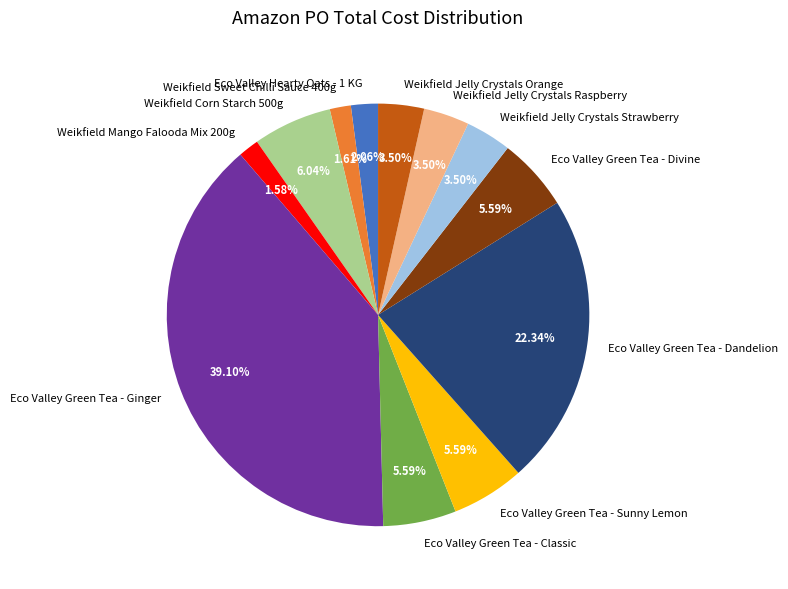

Combined, what portion of the pie is Eco Valley Green Tea - Sunny Lemon and Weikfield Mango Falooda Mix 200g?

7.2%